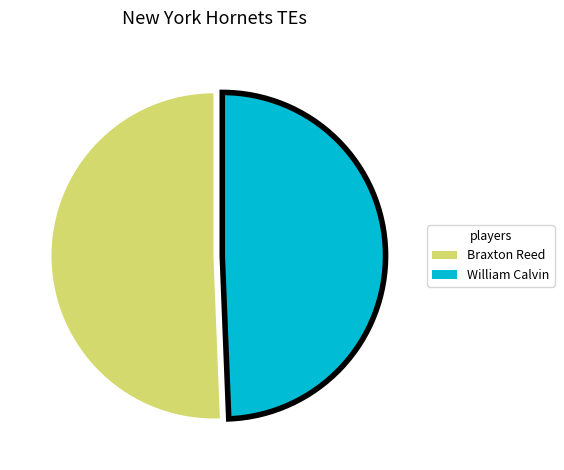

Which slice is the largest?

Braxton Reed